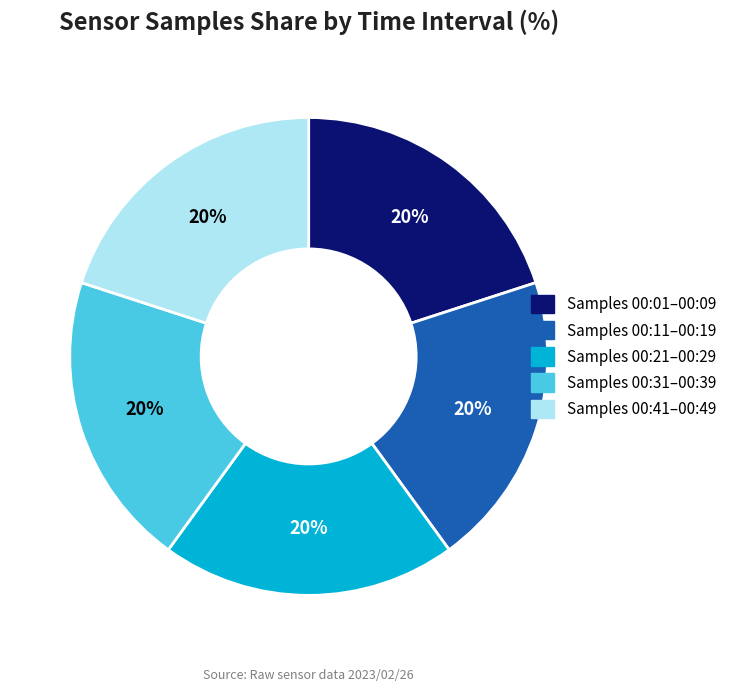

How many segments does this pie chart have?

5